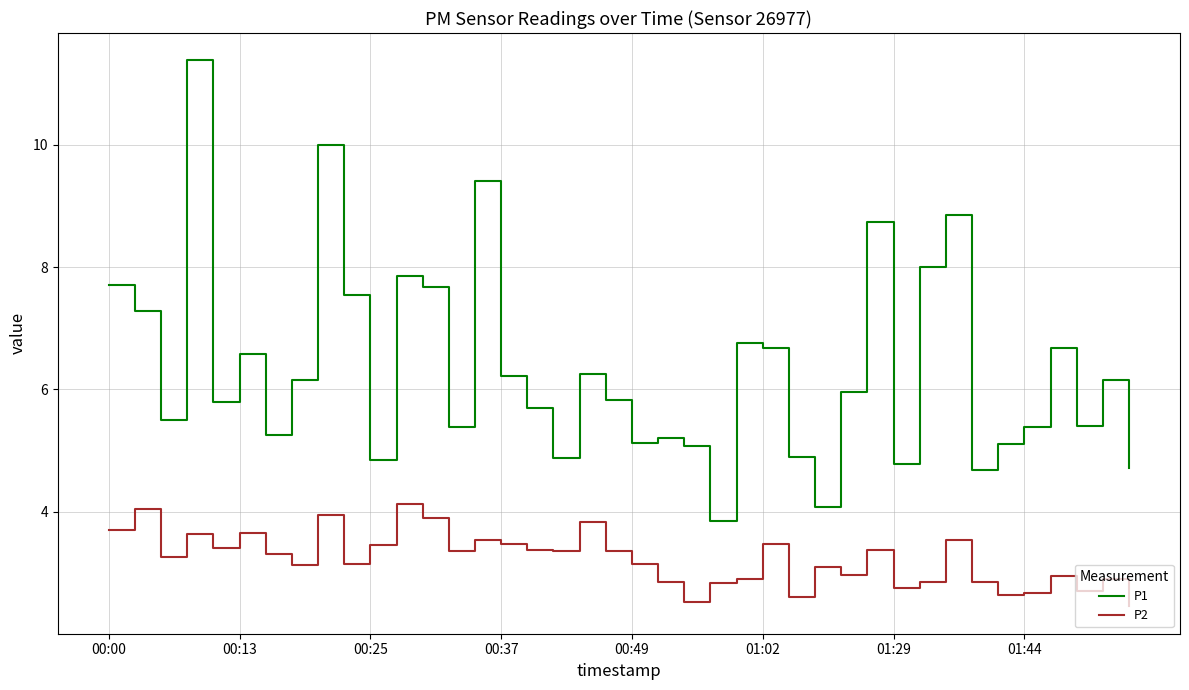

Which series has the largest total across all categories?

P1